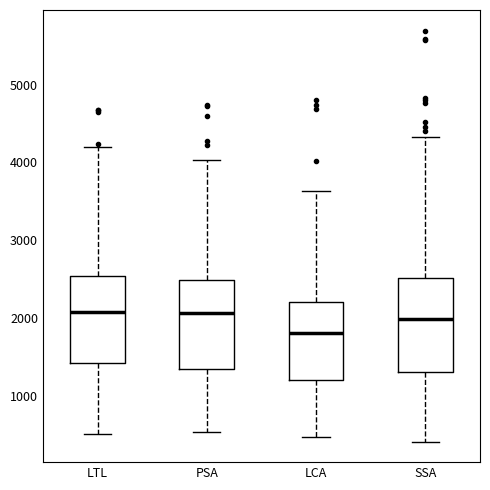

Where does the upper whisker of the box for SSA end on the y-axis? The values are not printed on the chart, so give them approximately, as read against the axis.

4300